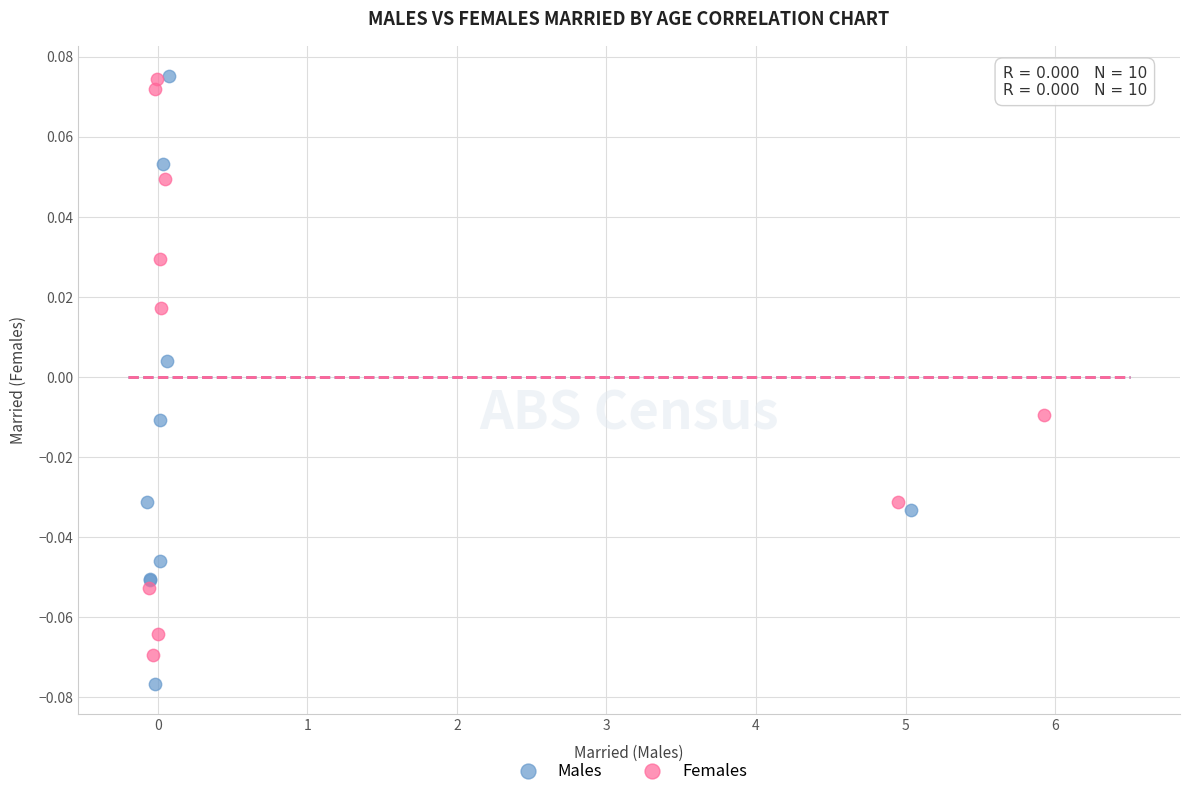

Which series contains the lowest Y value?

Males